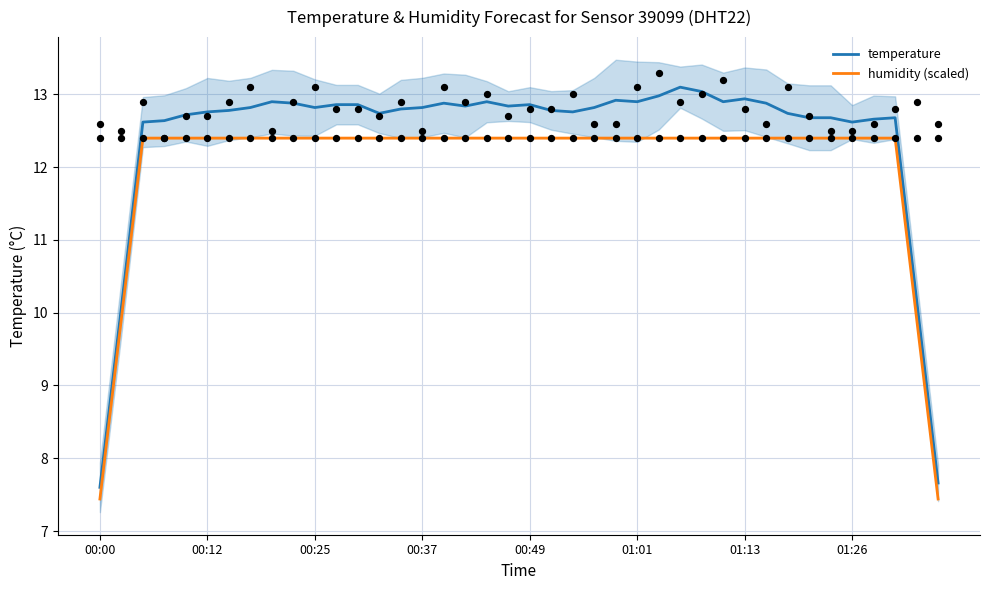

Which series has the widest spread of Y values?

temperature